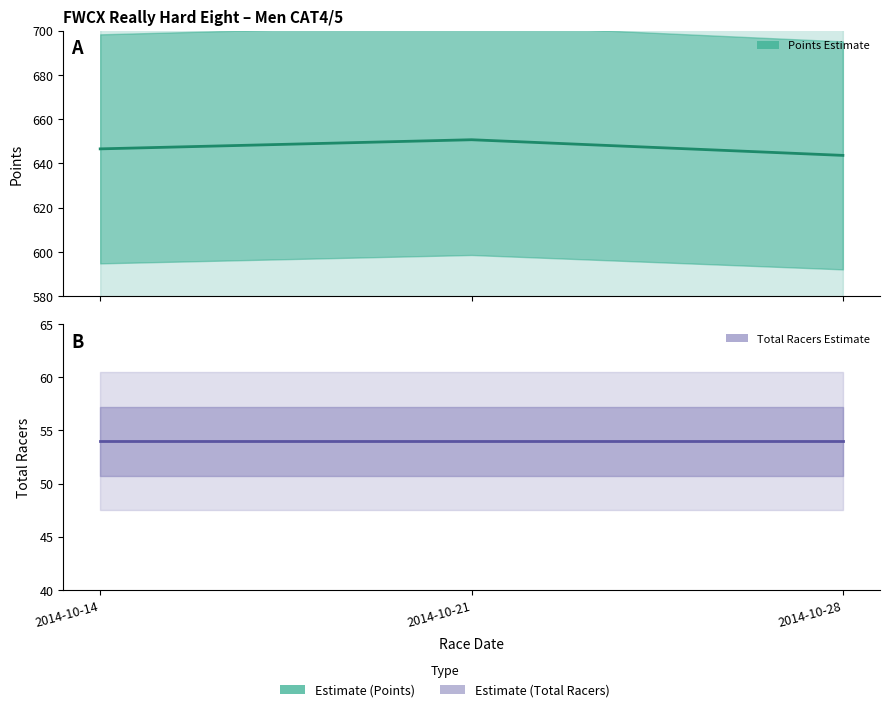

At how many categories does at least one series exceed 282?

3